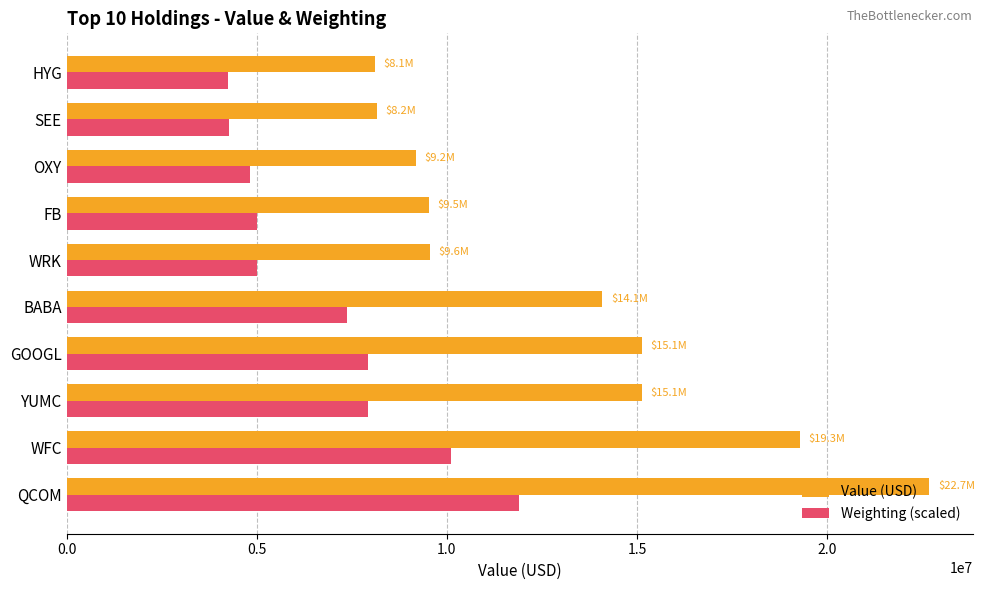

Where is Value (USD) nearest to the value 15392000?

YUMC